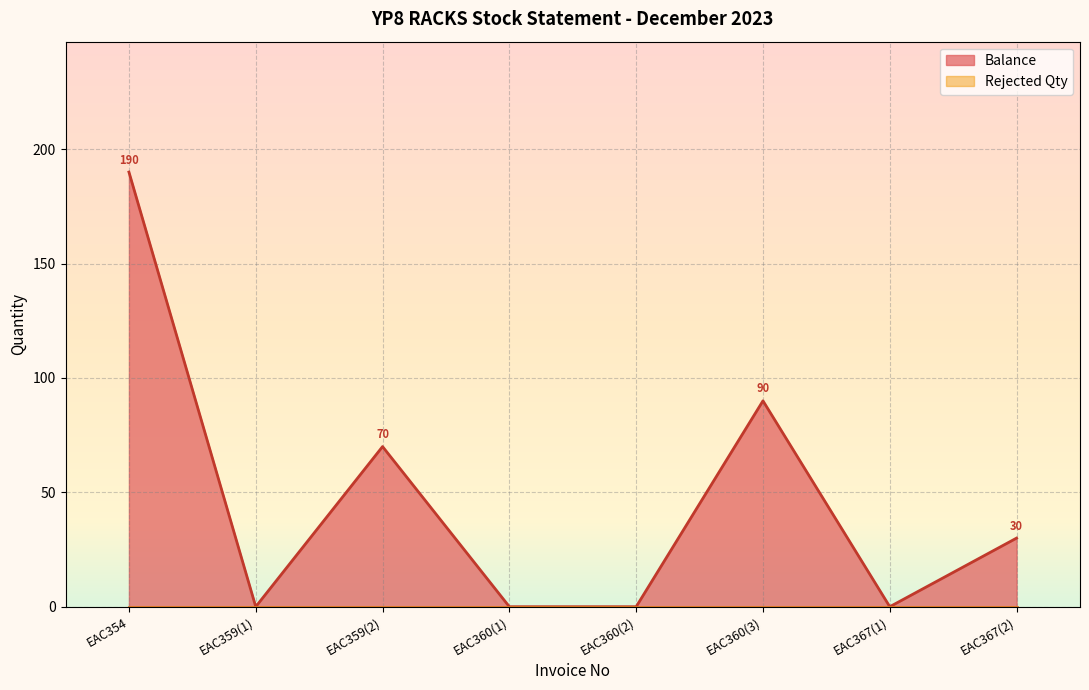

What is the difference between the maximum and second lowest values?

190